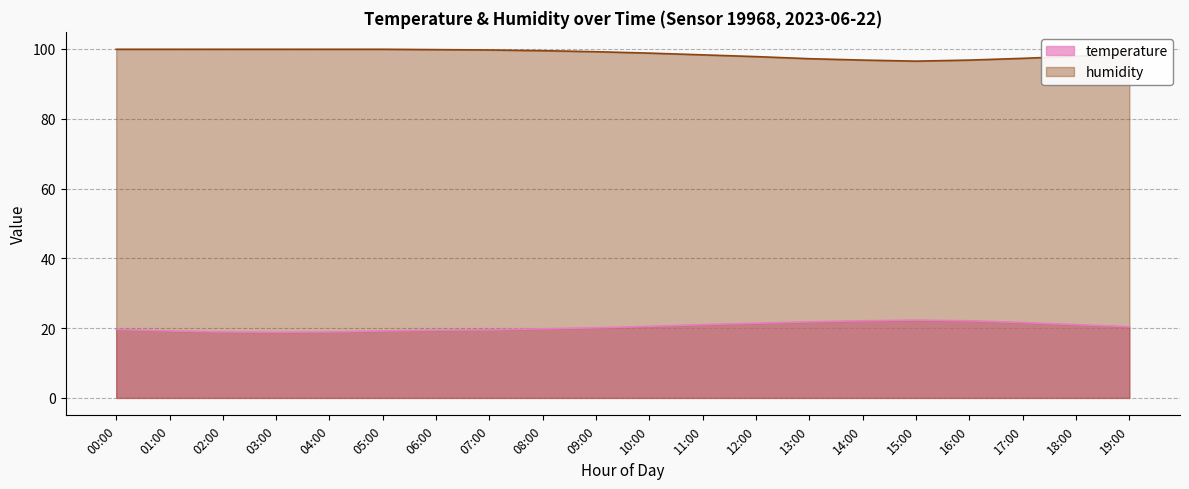

Where does the temperature series first go above 20?

09:00